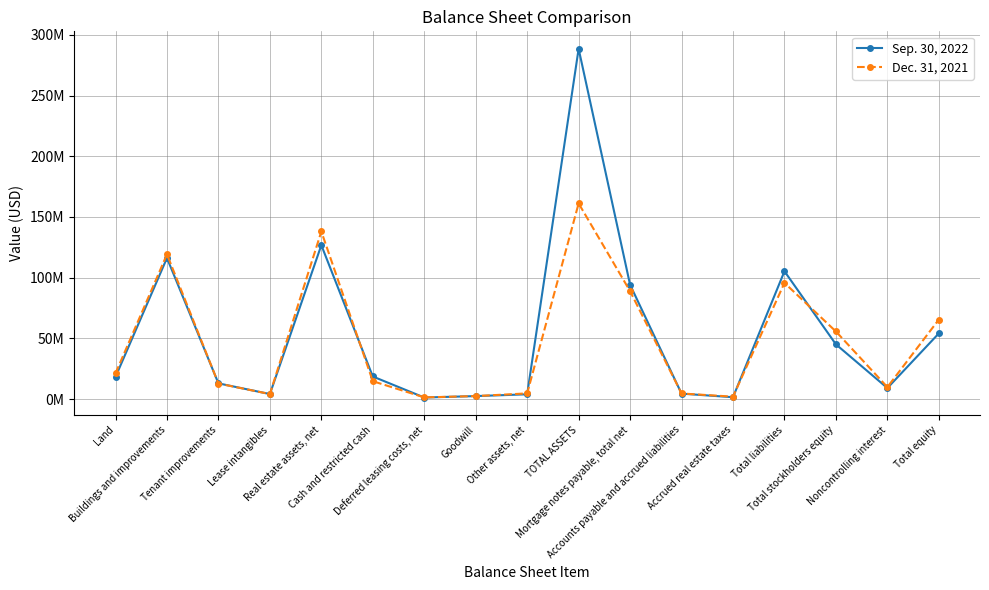

The Sep. 30, 2022 series shows 1445809 at Lease intangibles. True or false?

False